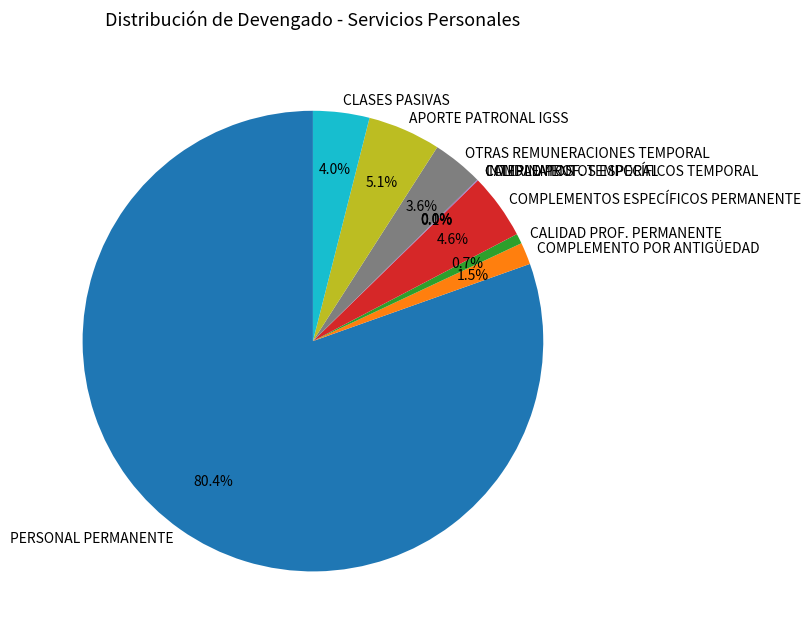

Is there any slice that represents more than half of the pie?

Yes